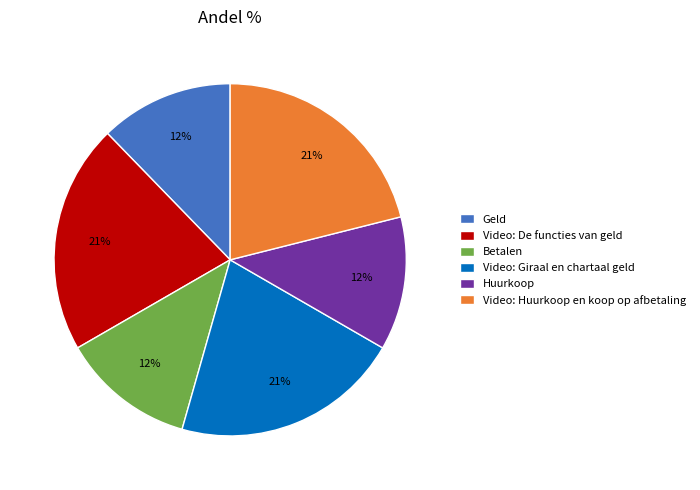

Does Video: Huurkoop en koop op afbetaling account for over 50% of the chart?

No